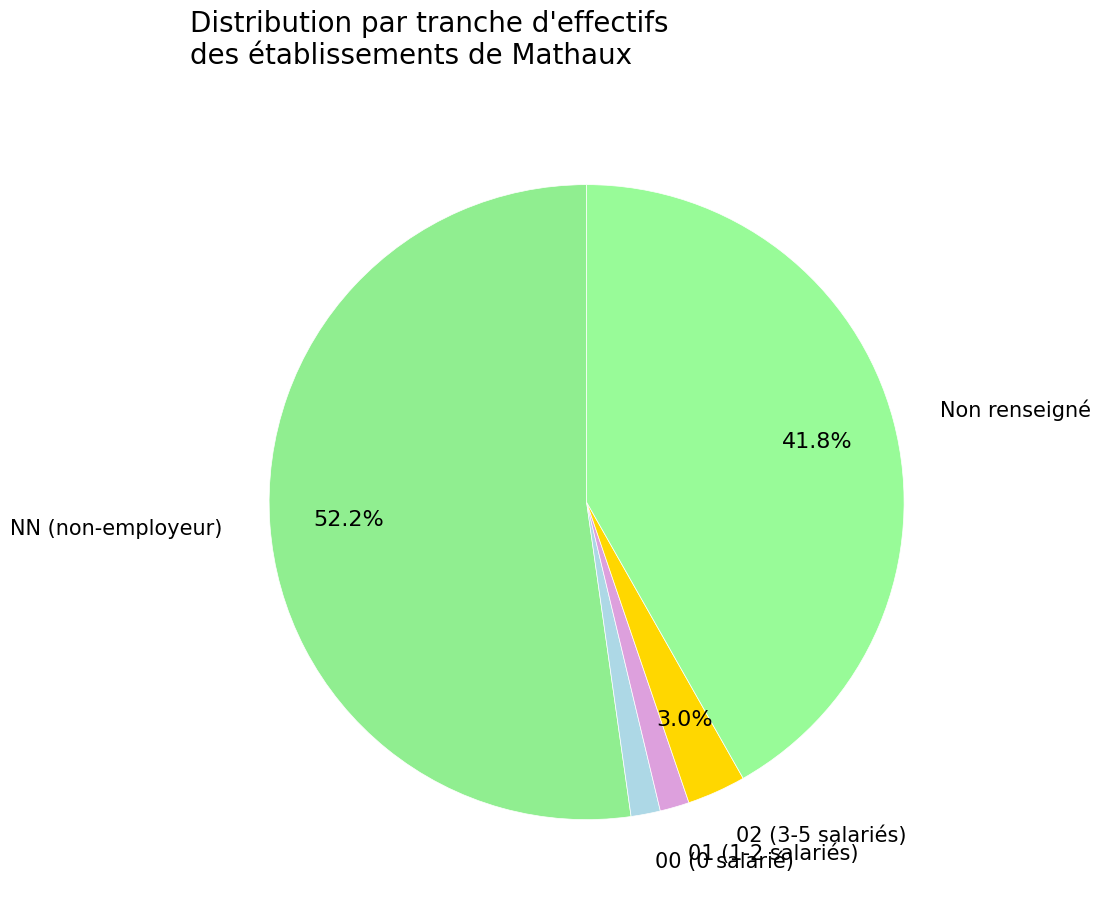

How many segments does this pie chart have?

5